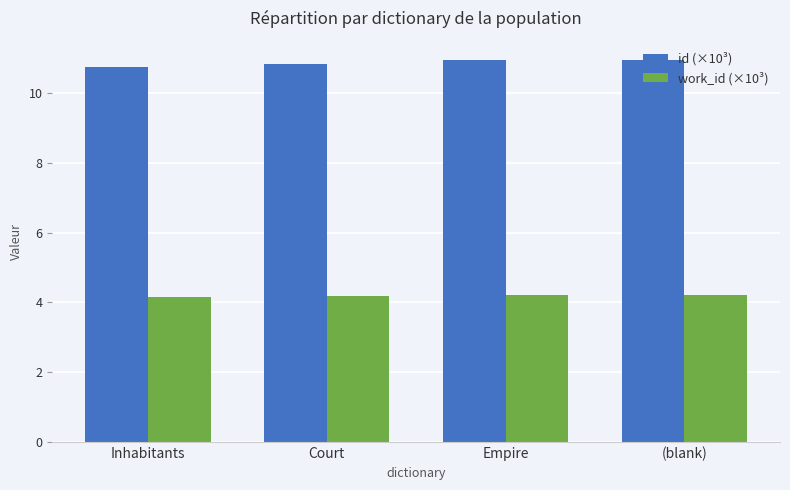

What is the spread (max minus min) of values at Empire?

6.7